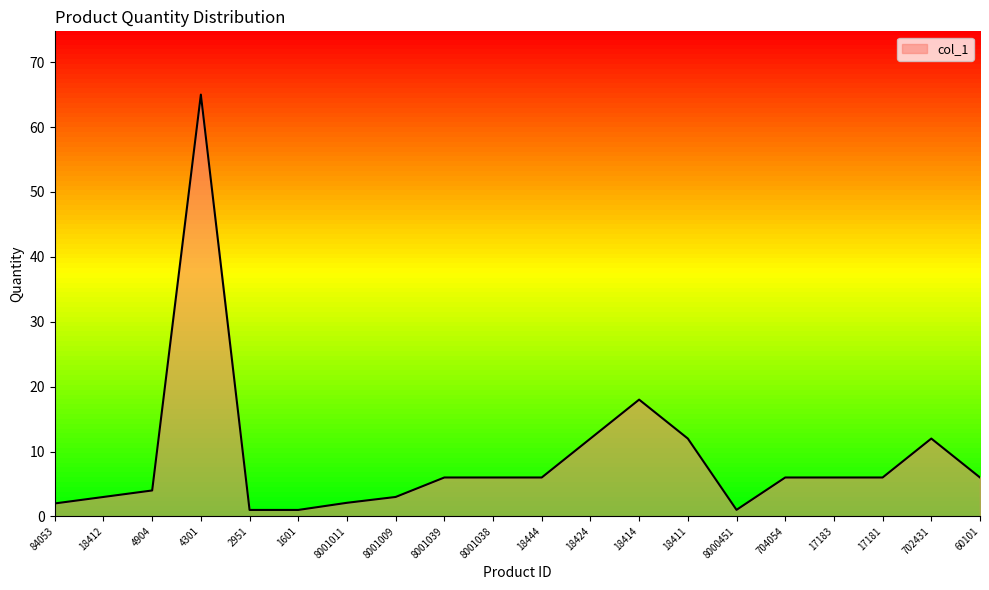

True or false: the data shows 6.0 at 8001038.

True